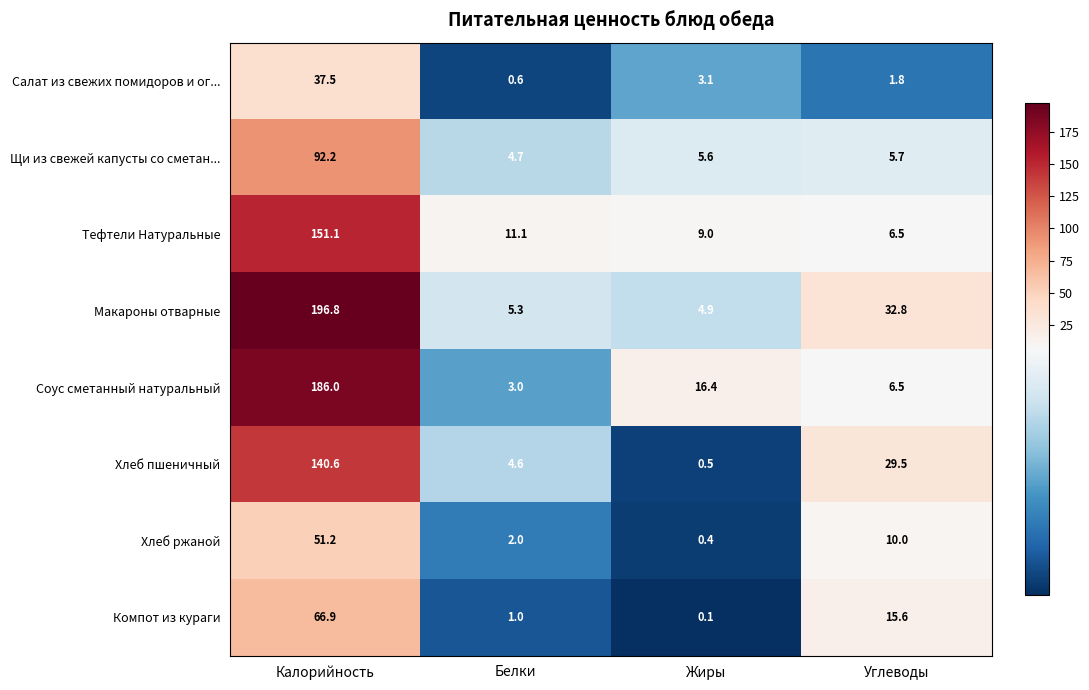

At which label does Хлеб ржаной reach its minimum?

Жиры